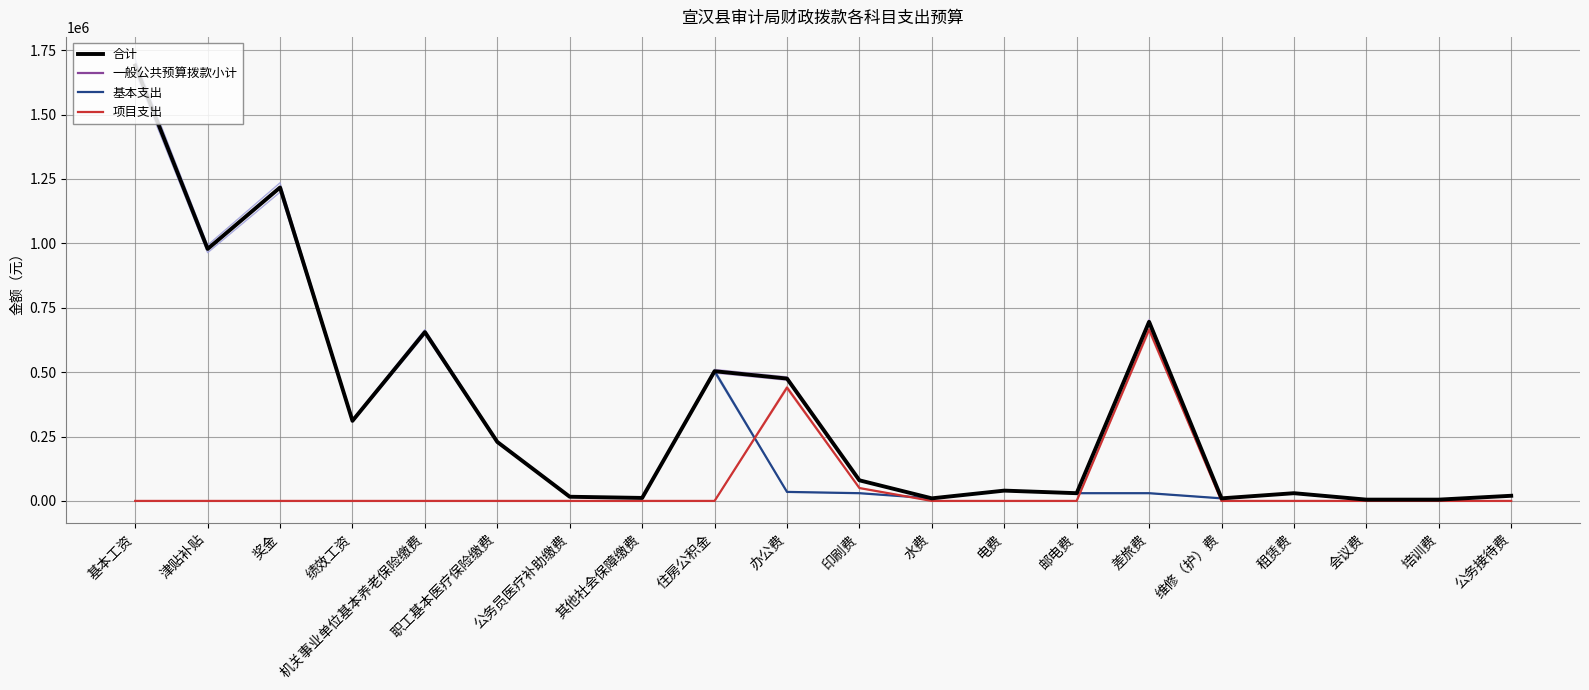

Is the value of 项目支出 at 办公费 greater than the value of 合计 at 维修（护）费?

Yes